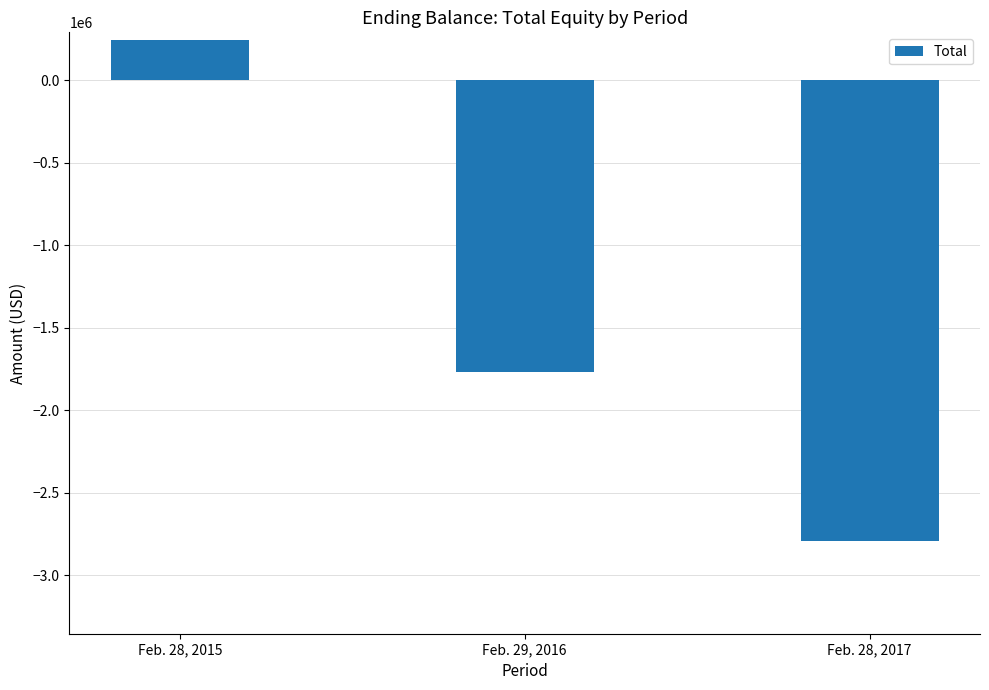

Count the number of categories in the chart.

3